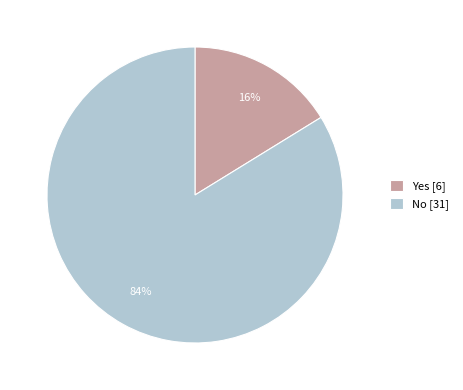

To the nearest percent, what percentage of the pie is No?

84%